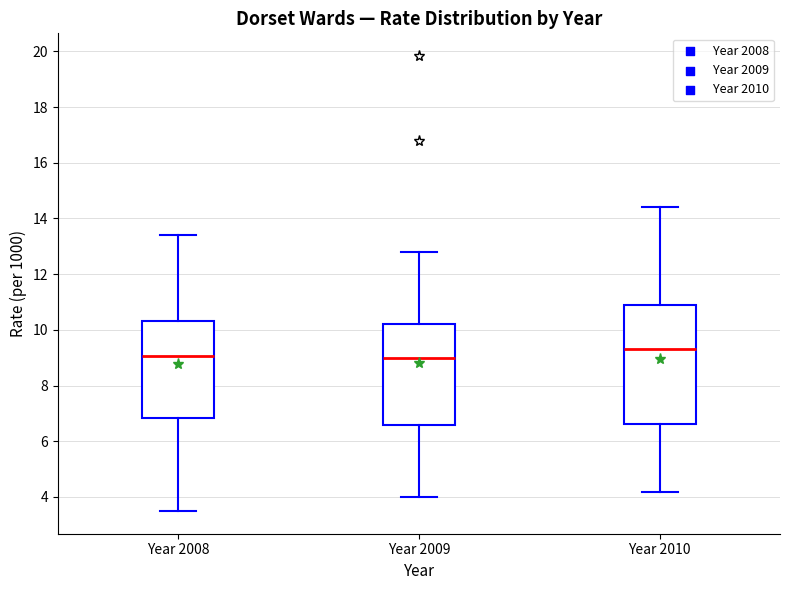

Which box has the highest median line?

Year 2010